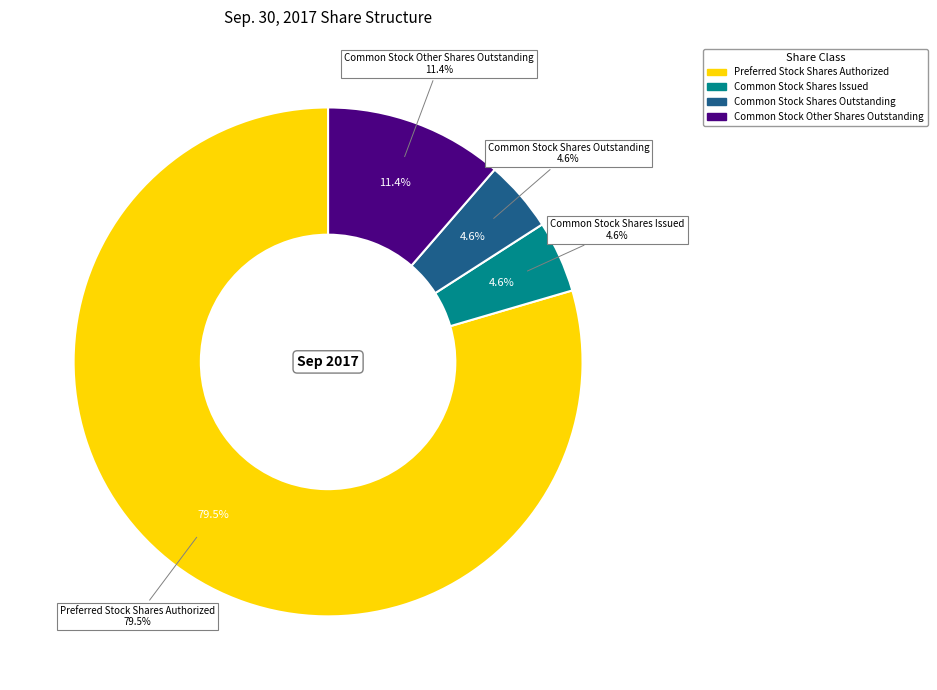

Approximately how many times larger is the value at Common Stock Shares Outstanding compared to Common Stock Other Shares Outstanding?

0.4